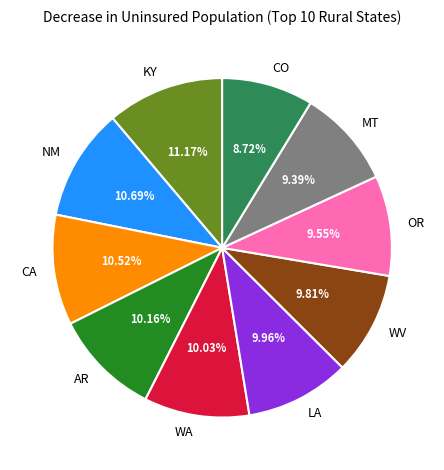

To the nearest percent, what is the combined percentage of CO and WV?

19%